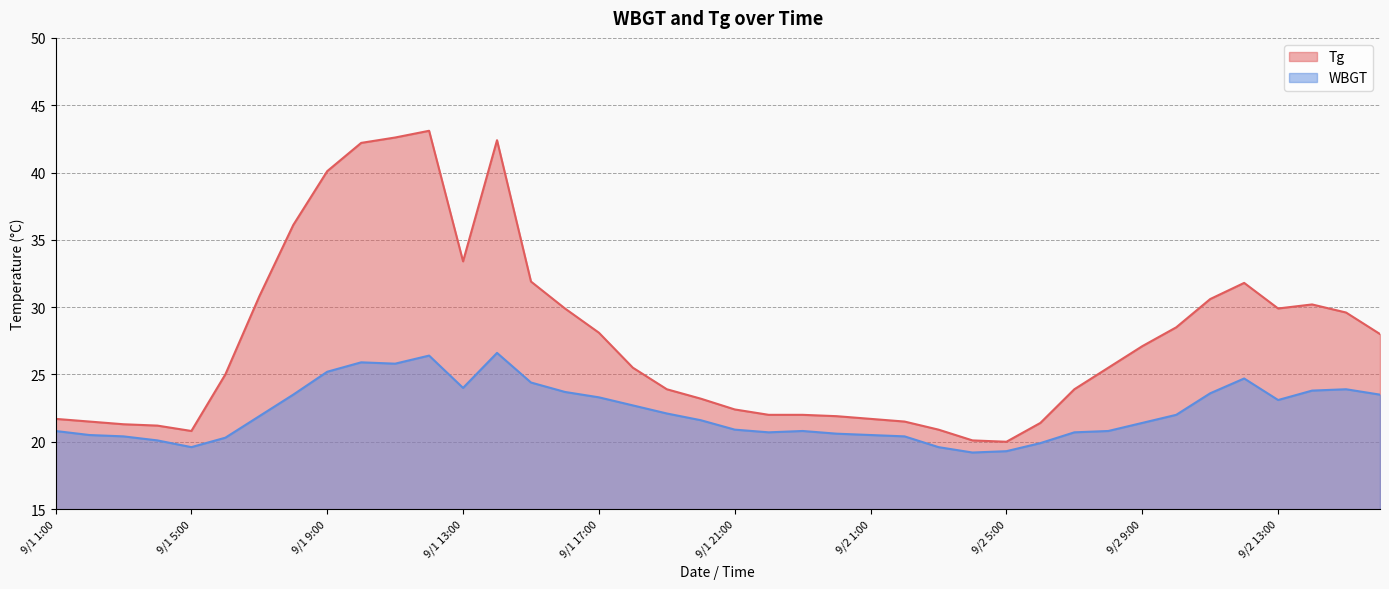

What is the difference between the second highest and minimum values in the Tg series?

22.6